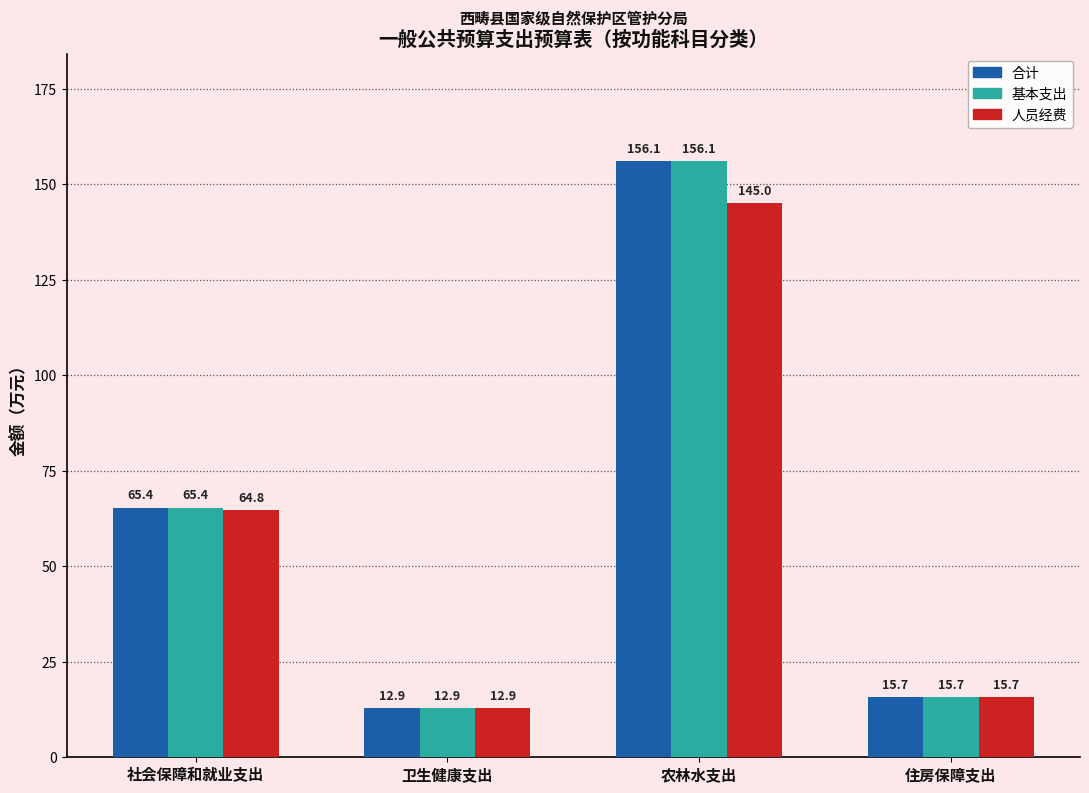

The value of 人员经费 at 住房保障支出 is 7.4. True or false?

False